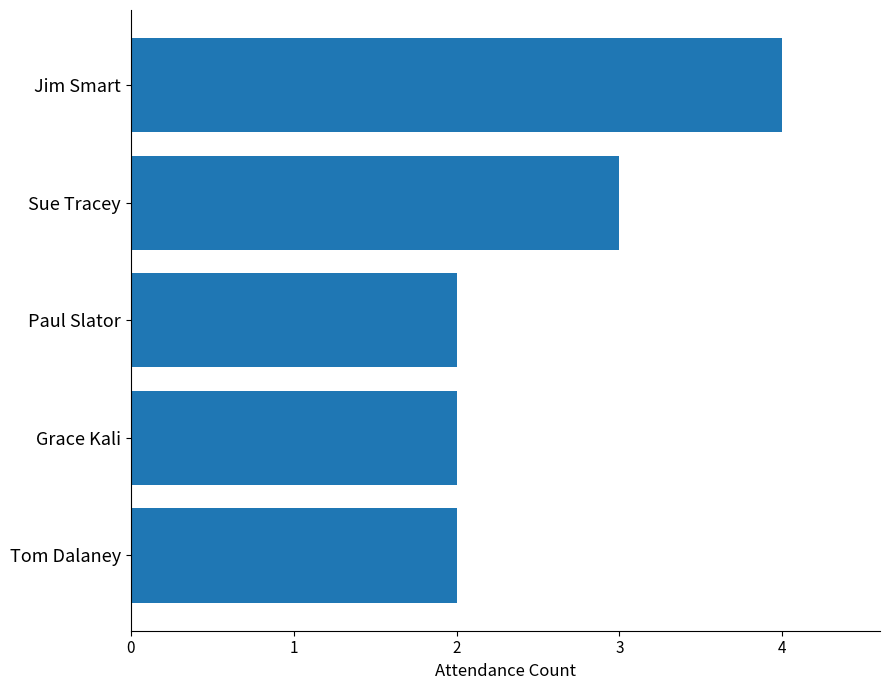

What is the average value?

3